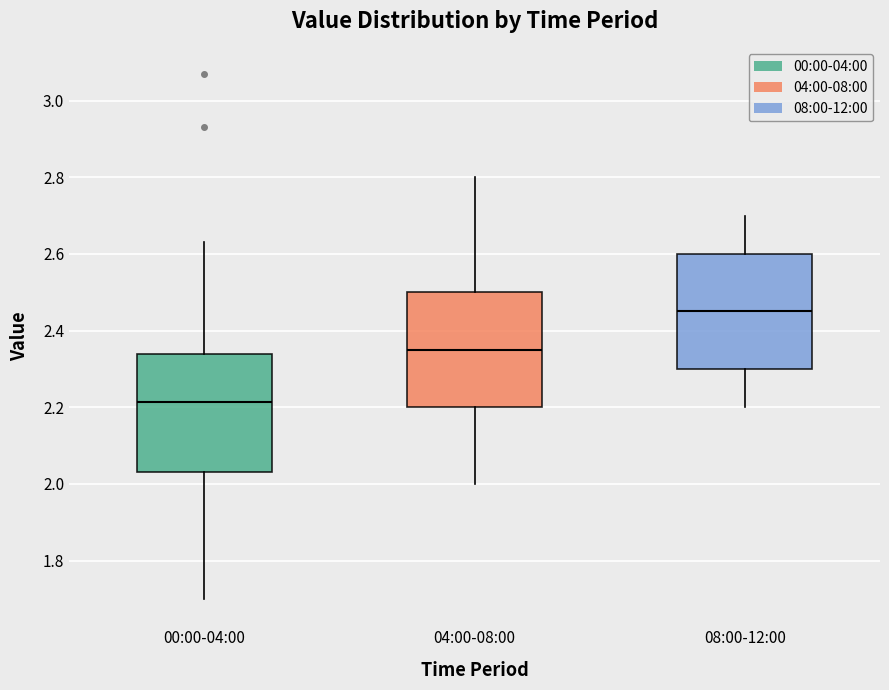

Reading left to right, read every box against the y-axis: the position of its median line, the range the box covers, and the ends of its whiskers. The values are not printed on the chart, so give them approximately, as read against the axis.

00:00-04:00: median 2.22, box 2.04 to 2.34, whiskers 1.70 to 2.64
04:00-08:00: median 2.36, box 2.20 to 2.50, whiskers 2.00 to 2.80
08:00-12:00: median 2.46, box 2.30 to 2.60, whiskers 2.20 to 2.70